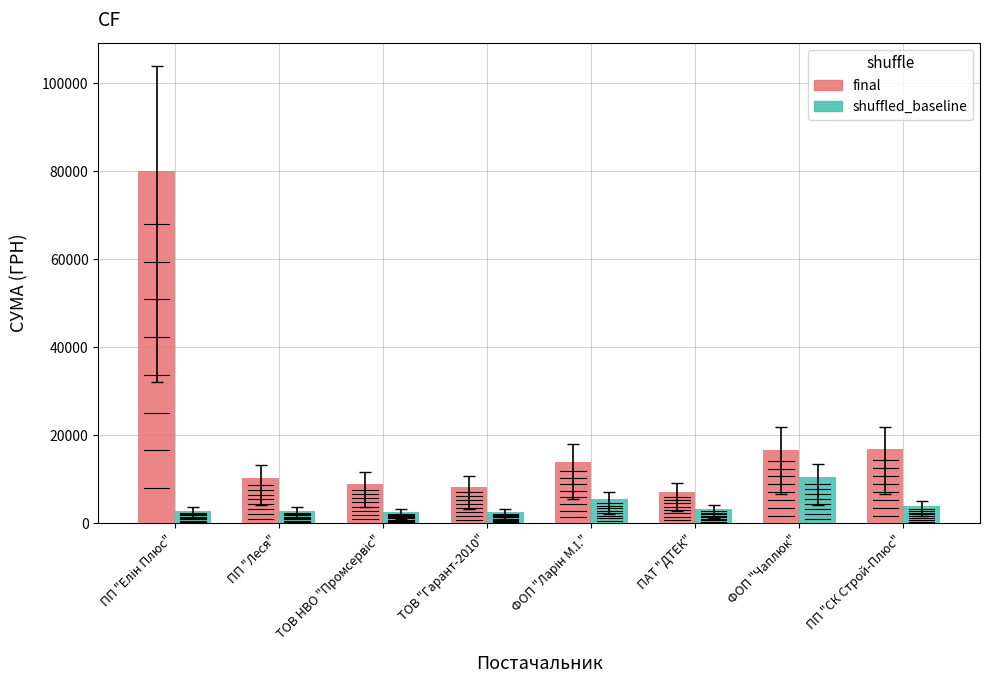

Rank the series at ПАТ "ДТЕК" from lowest to highest value.

shuffled_baseline, final